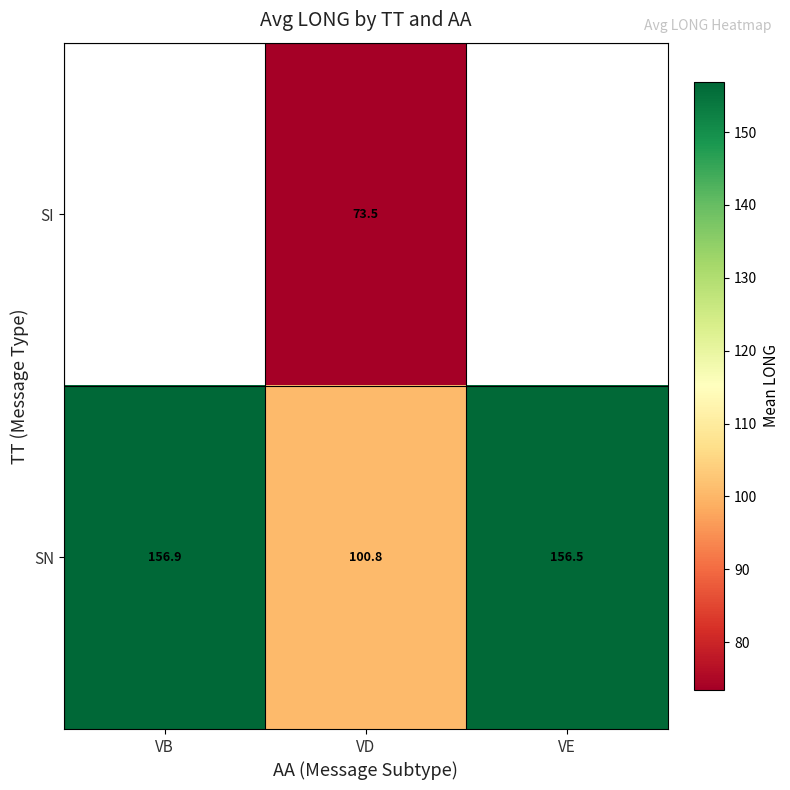

Read the SN value at VB.

156.9